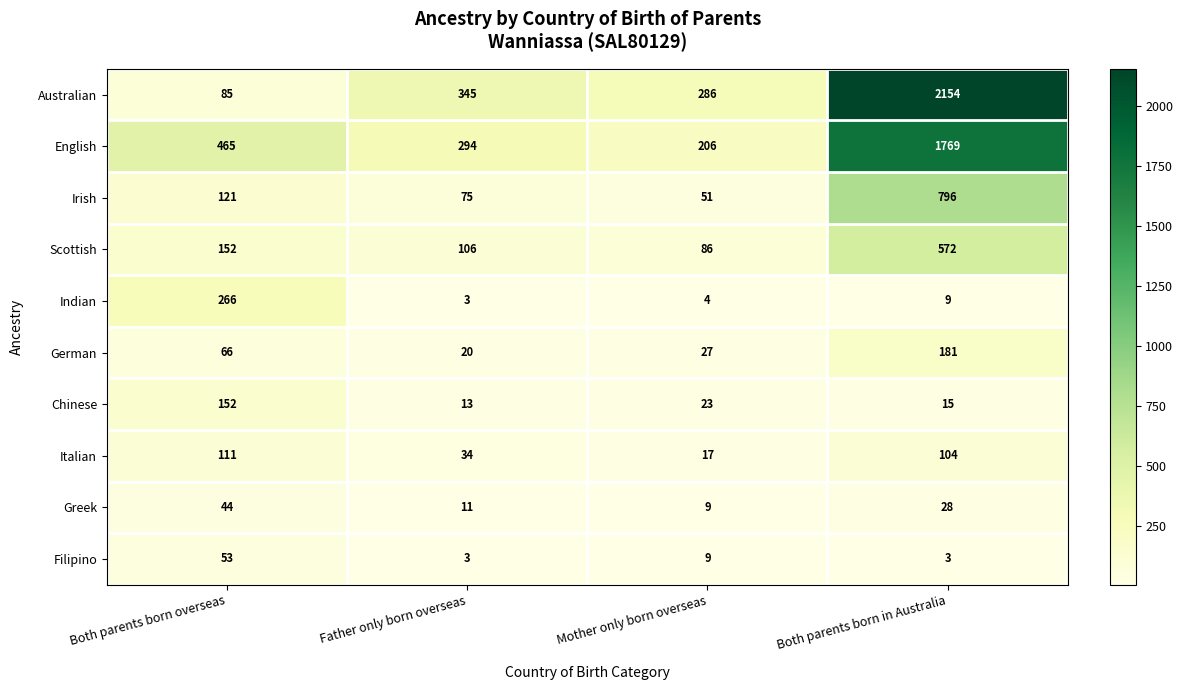

Which series has the largest range (max minus min)?

Australian